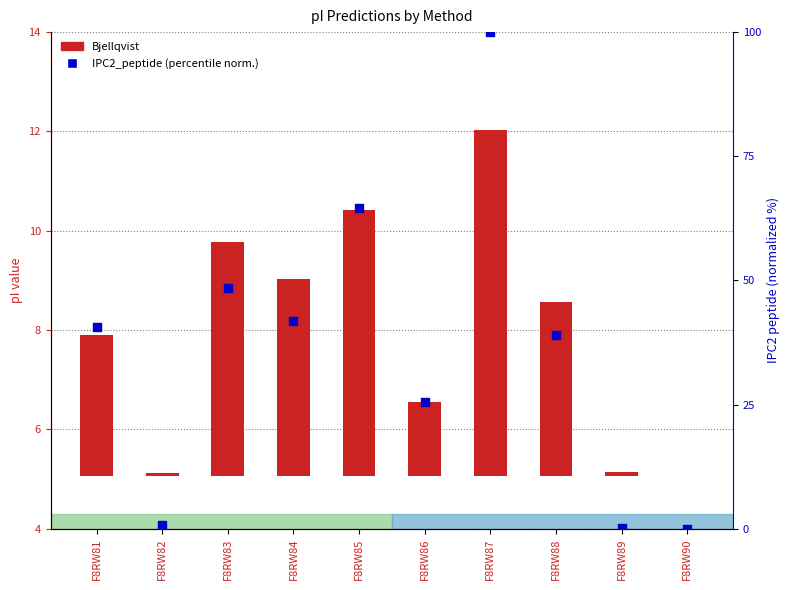

Is the value of IPC2_peptide at F8RW83 greater than the value of Bjellqvist at F8RW82?

Yes